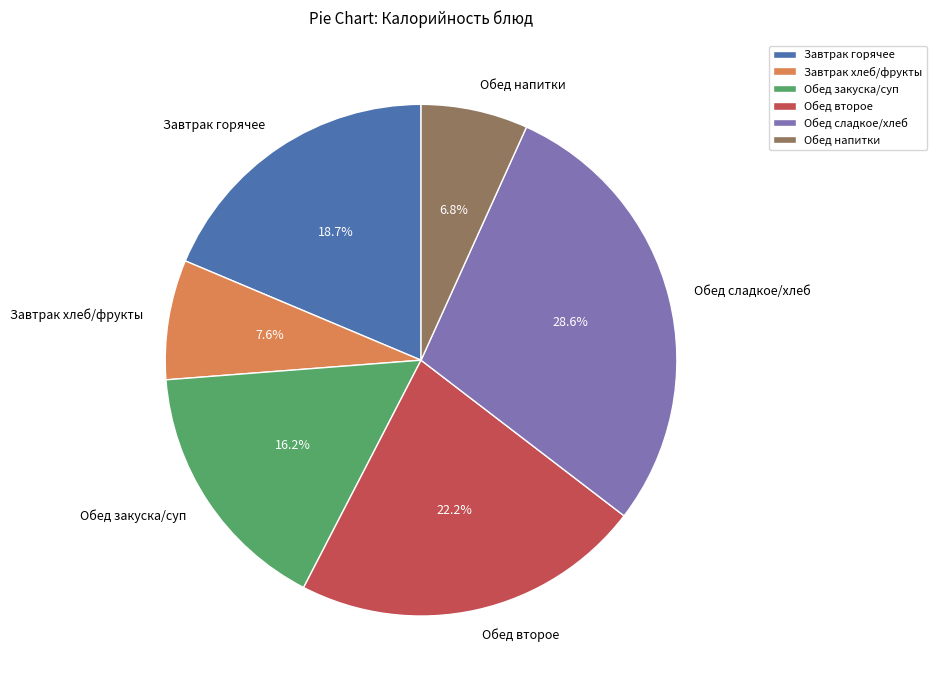

Count the number of slices in the pie.

6